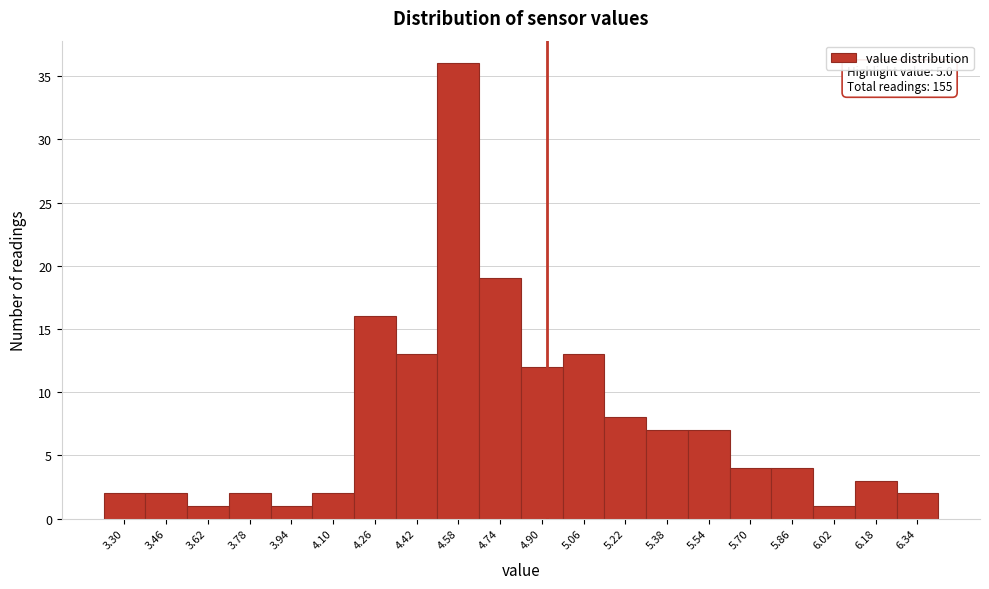

Reading left to right, list all the values displayed in this chart.

2	2	1	2	1	2	16	13	36	19	12	13	8	7	7	4	4	1	3	2